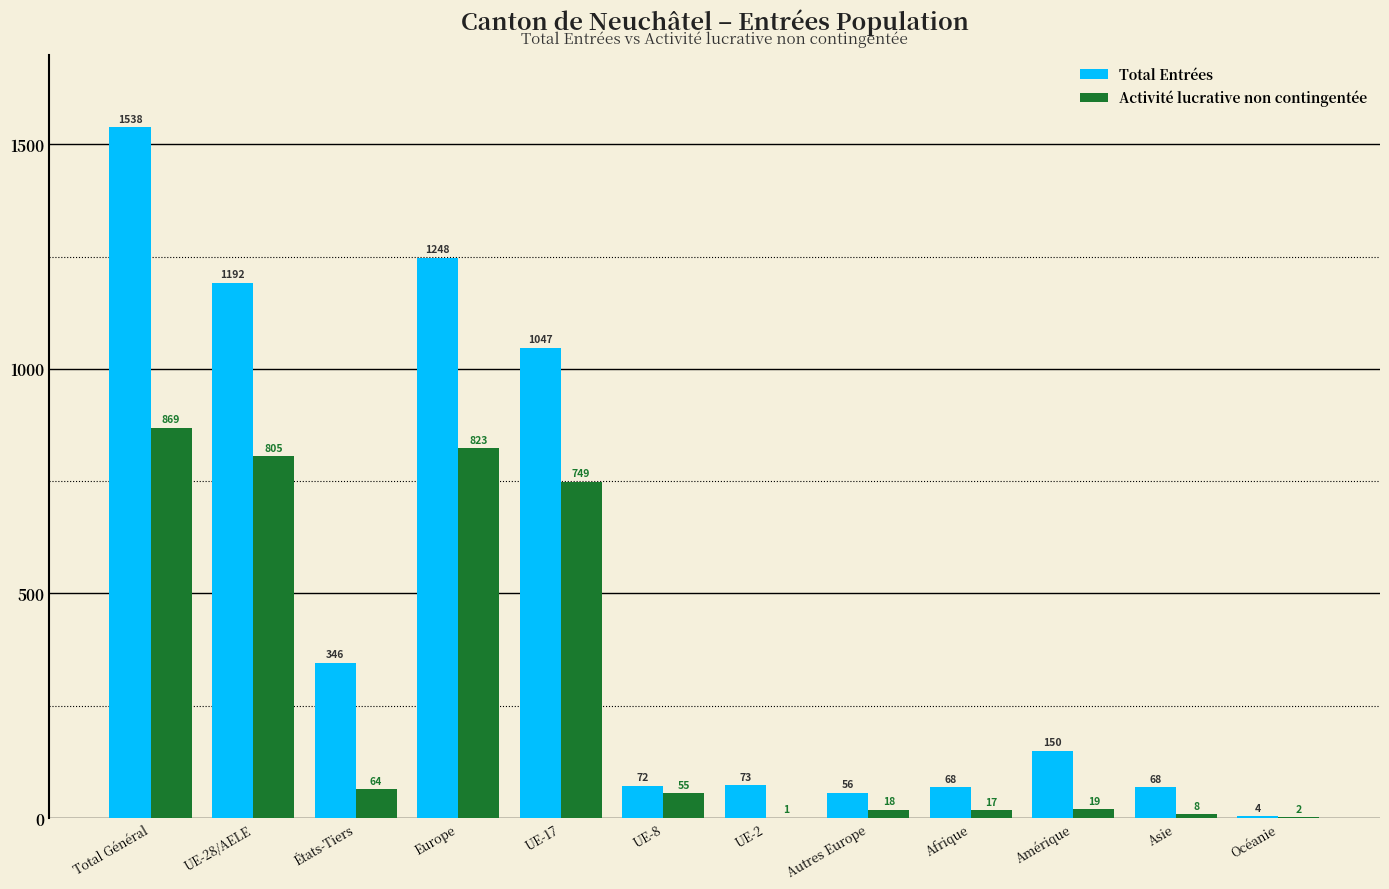

Is the value of Total Entrées at Total Général greater than the value of Activité lucrative non contingentée at Total Général?

Yes